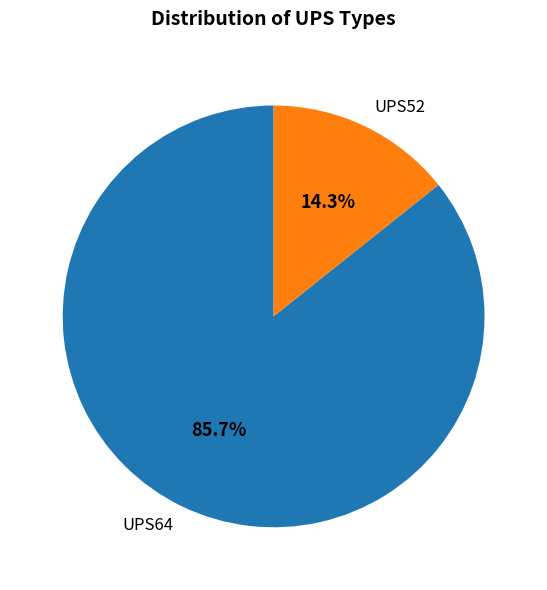

The UPS52 slice represents 3% of the pie. True or false?

False